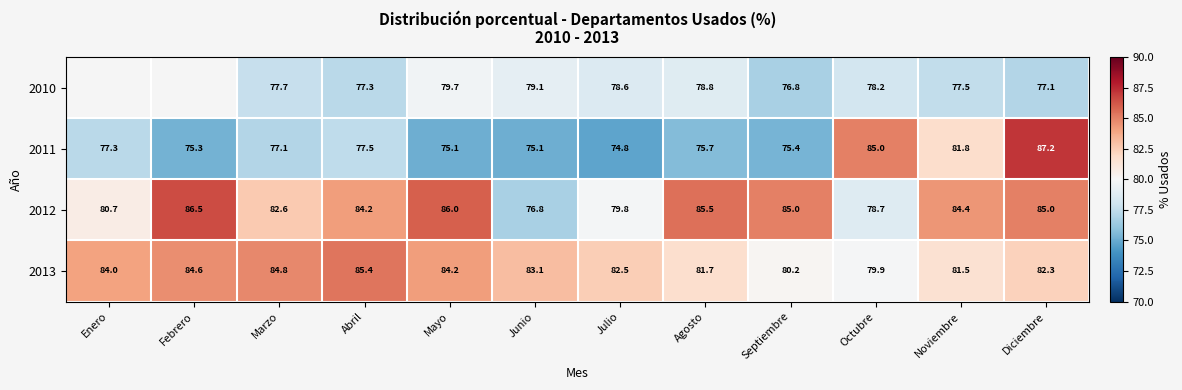

Count the number of categories in the chart.

12